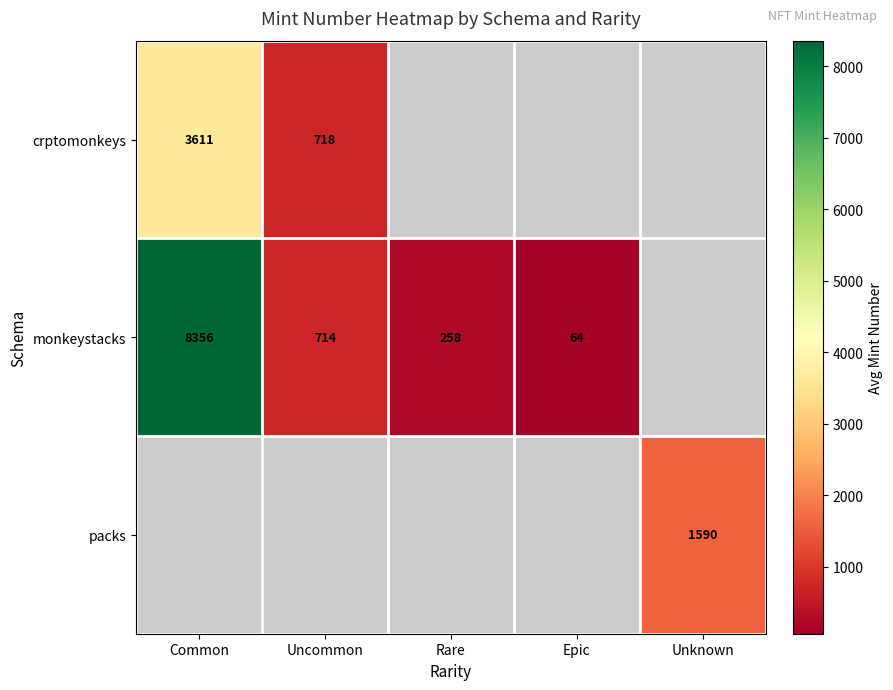

What is the difference between the monkeystacks values at Common and Rare?

8098